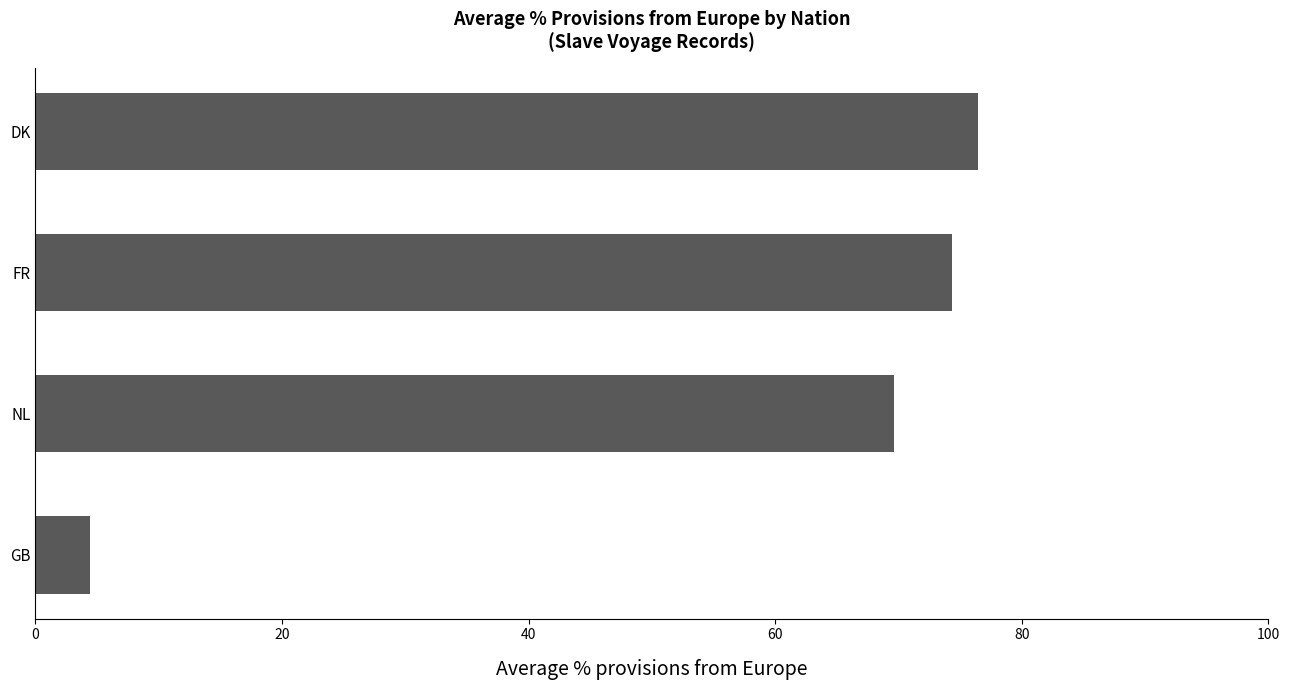

Where is the data nearest to the value 40?

NL